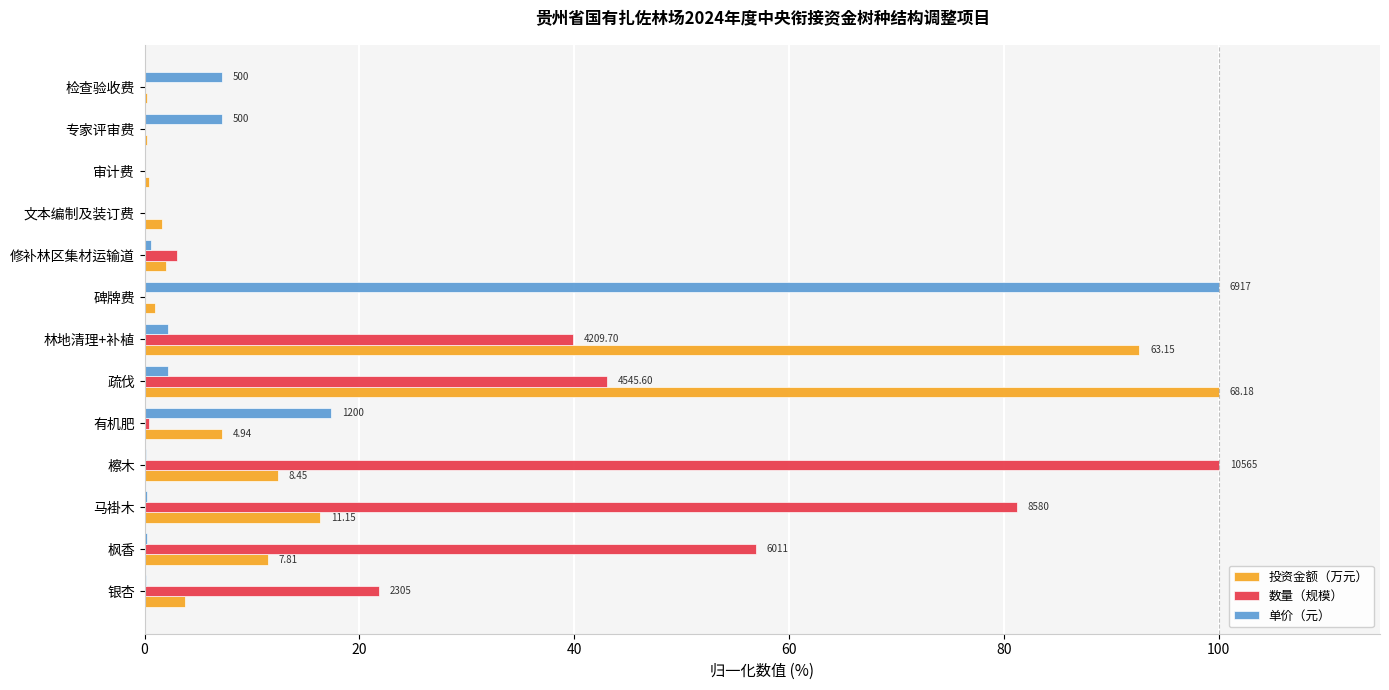

What is the sum of all 单价（元） values?

137.4